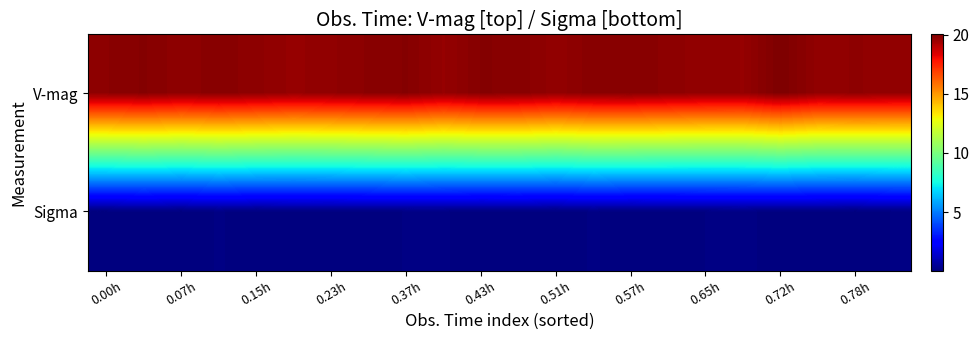

Reading left to right, list all the values displayed in this chart.

V-mag: 19.8	19.9	19.7	19.9	19.8	19.6	19.7	19.8	19.9	19.6	19.9	19.9	19.7	19.9	19.9	19.8	19.7	19.6	20.0	19.7	19.7	19.7
Sigma: 0.1	0.1	0.1	0.1	0.1	0.1	0.1	0.1	0.1	0.1	0.1	0.1	0.1	0.1	0.1	0.1	0.1	0.2	0.1	0.1	0.1	0.1